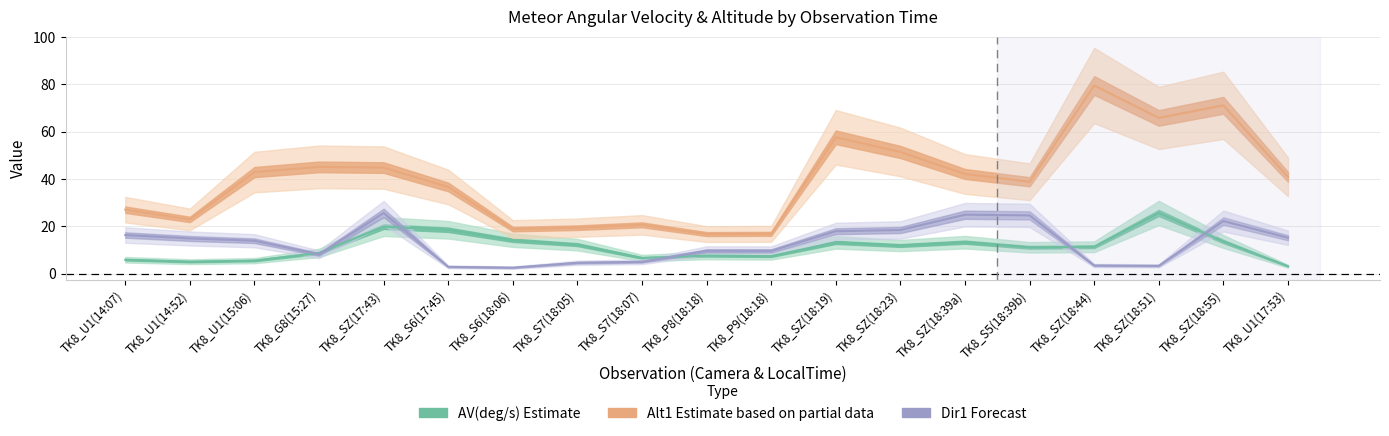

What is the sum of all AV values?

214.4